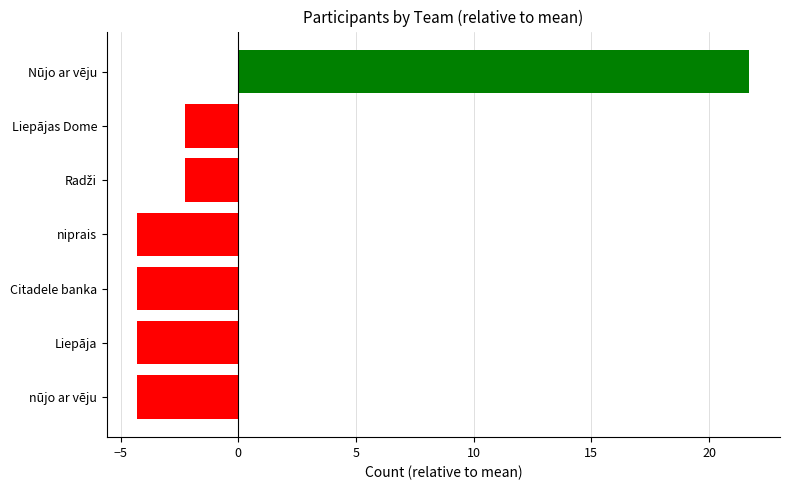

Which label corresponds to the largest value in the chart?

Nūjo ar vēju